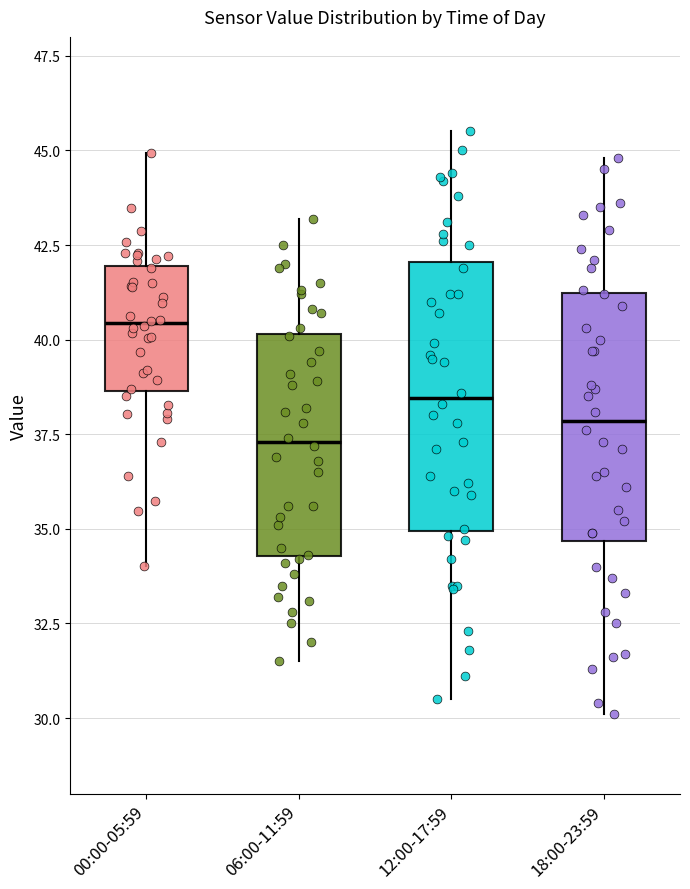

Reading left to right, read every box against the y-axis: the position of its median line, the range the box covers, and the ends of its whiskers. The values are not printed on the chart, so give them approximately, as read against the axis.

00:00-05:59: median 40.5, box 38.5 to 42.0, whiskers 34.0 to 45.0
06:00-11:59: median 37.5, box 34.5 to 40.0, whiskers 31.5 to 43.0
12:00-17:59: median 38.5, box 35.0 to 42.0, whiskers 30.5 to 45.5
18:00-23:59: median 38.0, box 34.5 to 41.0, whiskers 30.0 to 45.0